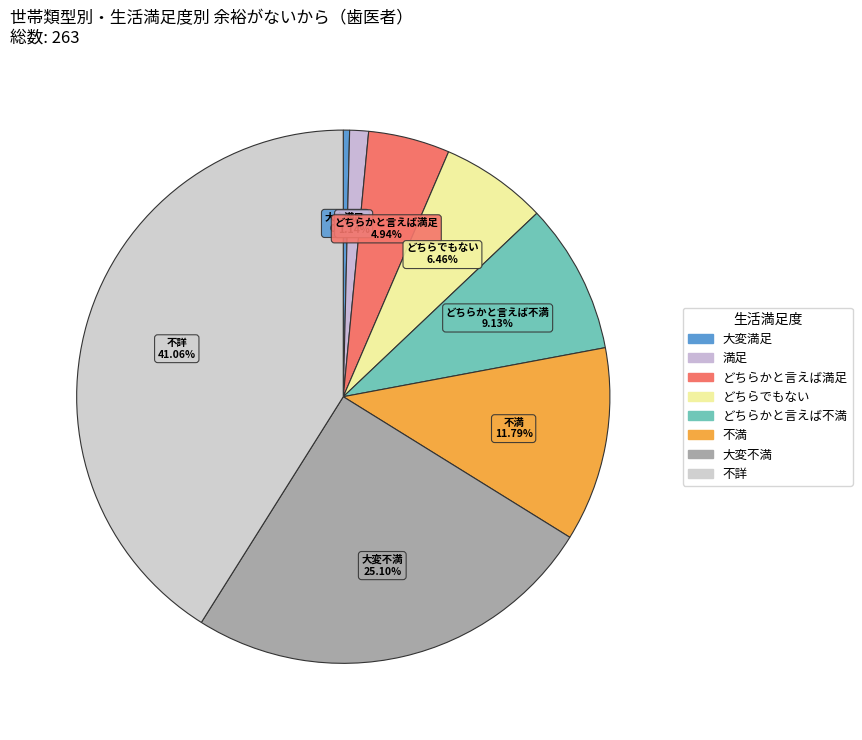

Combined, what portion of the pie is どちらかと言えば満足 and どちらかと言えば不満?

14.1%